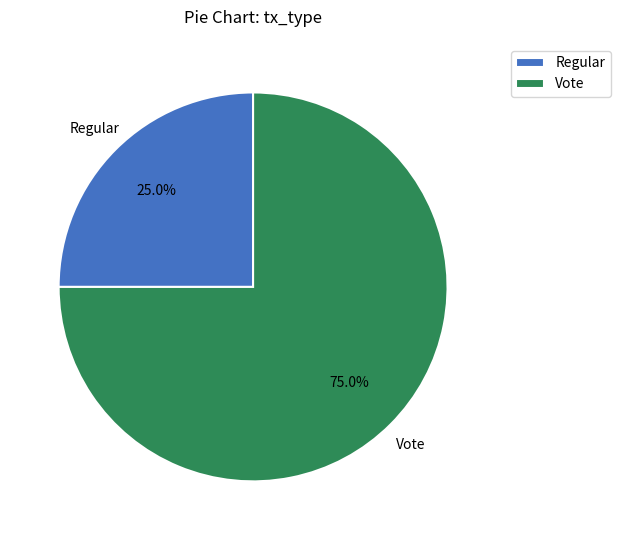

Is there any slice that represents more than half of the pie?

Yes